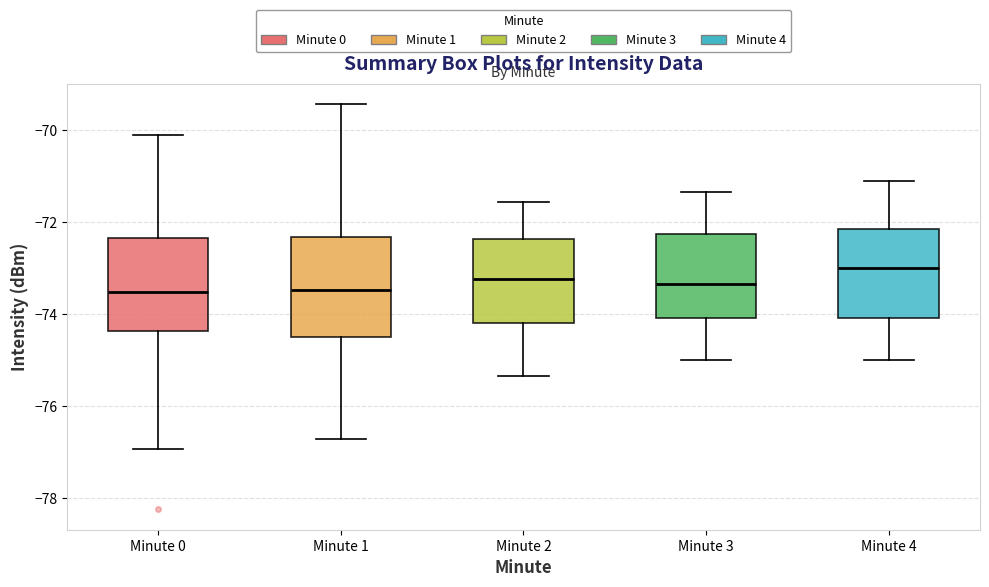

Which box's median line is the highest?

Minute 4